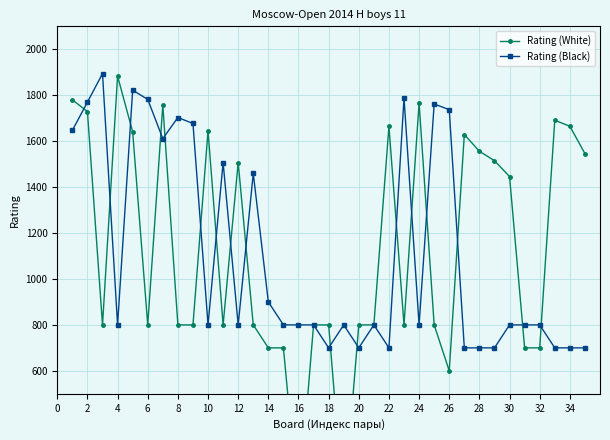

True or false: Rating (White) has more than 1 points higher than both neighbors.

True